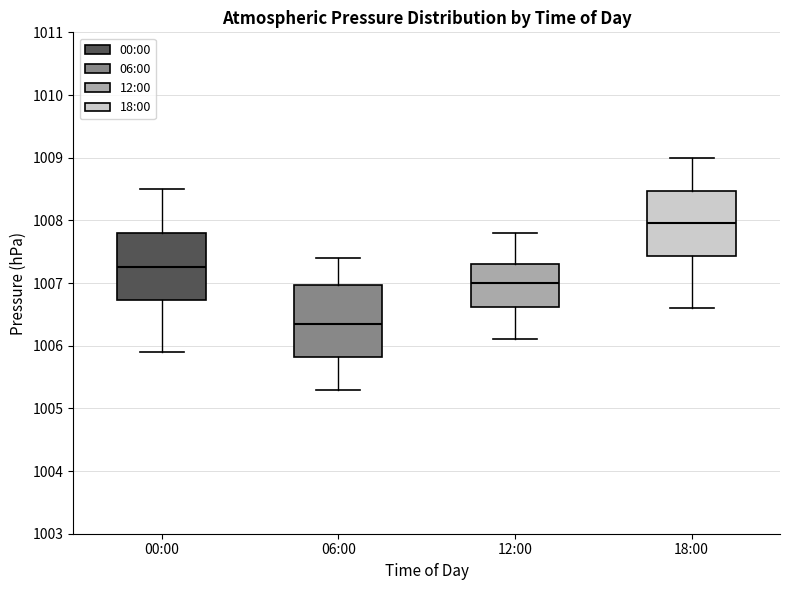

Reading left to right, transcribe this box plot: for each box, give where its median line is, the range the box spans, and where its two whiskers end, as read against the y-axis. The values are not printed on the chart, so give them approximately, as read against the axis.

00:00: median 1007.3, box 1006.7 to 1007.8, whiskers 1005.9 to 1008.5
06:00: median 1006.4, box 1005.8 to 1007.0, whiskers 1005.3 to 1007.4
12:00: median 1007.0, box 1006.6 to 1007.3, whiskers 1006.1 to 1007.8
18:00: median 1008.0, box 1007.4 to 1008.5, whiskers 1006.6 to 1009.0